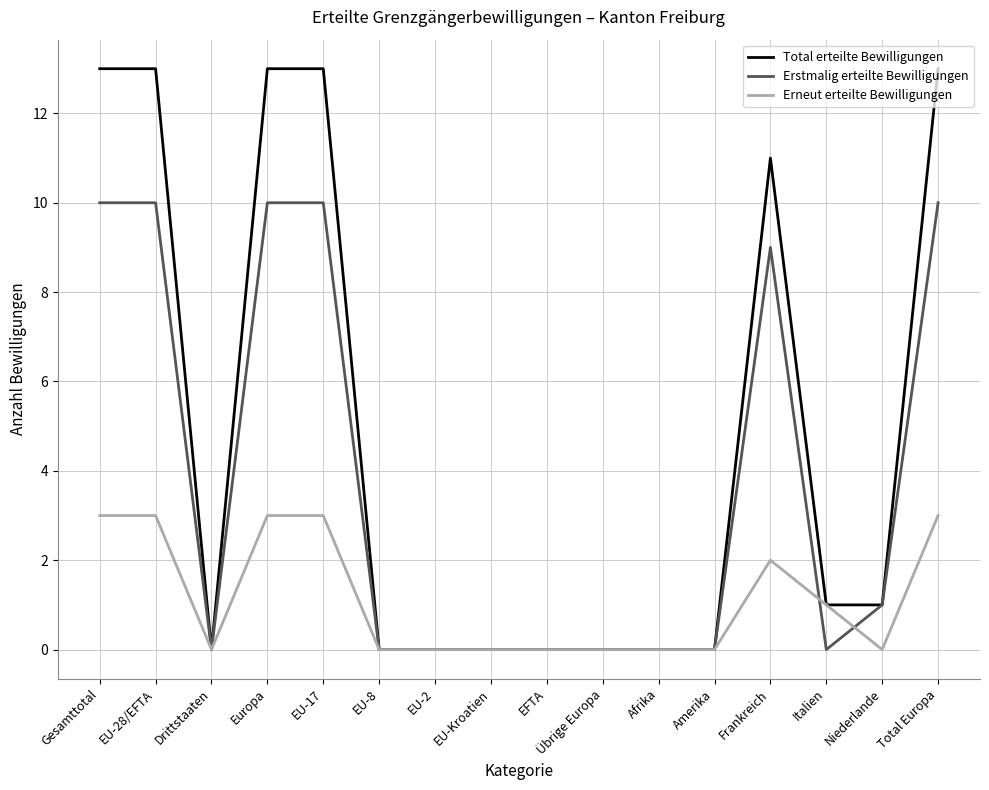

What is the difference between the highest and lowest values at EU-17?

10